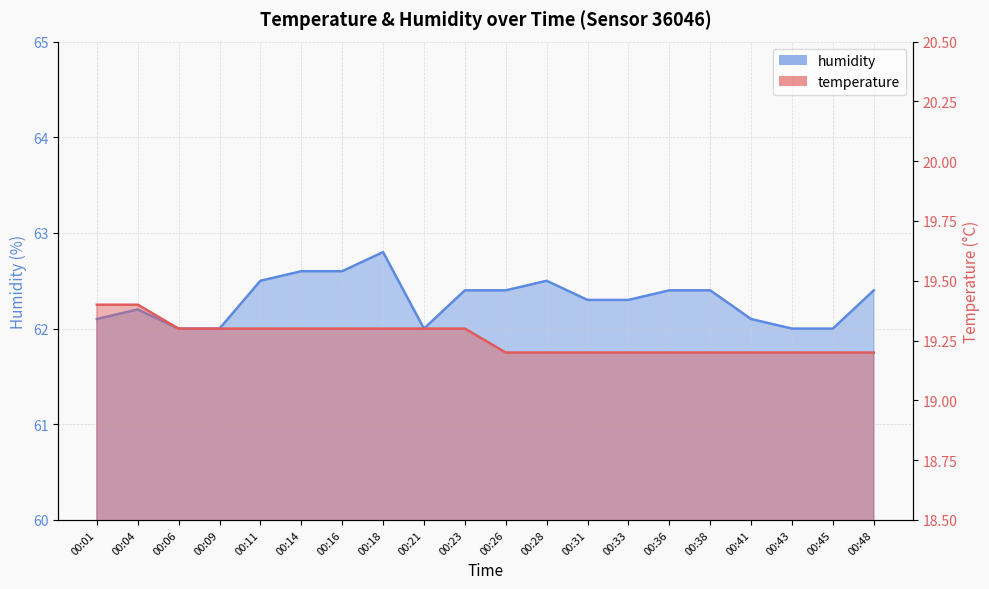

What is the average value of the temperature series?

19.3